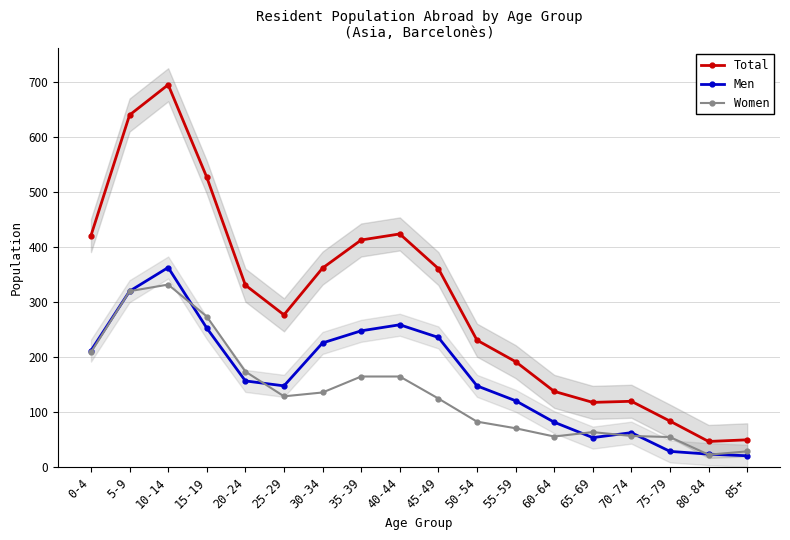

True or false: Men has a value of 14 at 80-84.

False